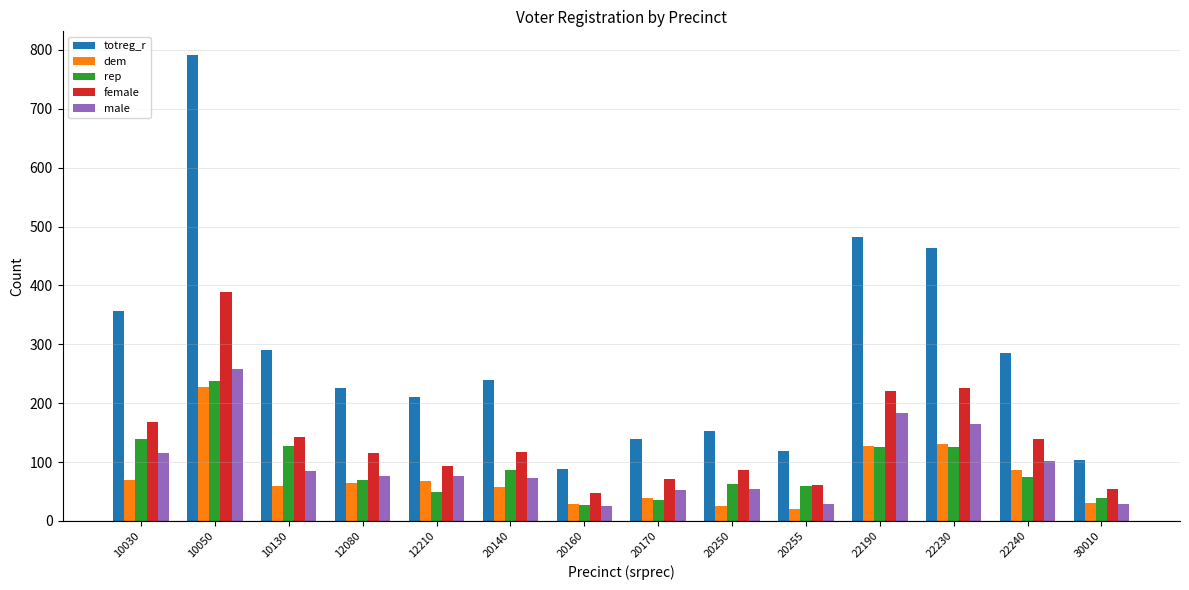

Between 12080 and 20255, which series saw the biggest shift?

totreg_r